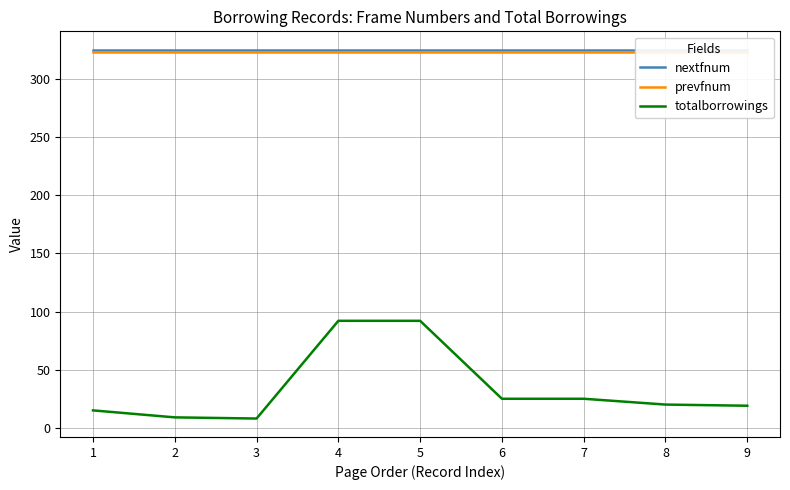

Between 5 and 8, which series saw the biggest shift?

totalborrowings